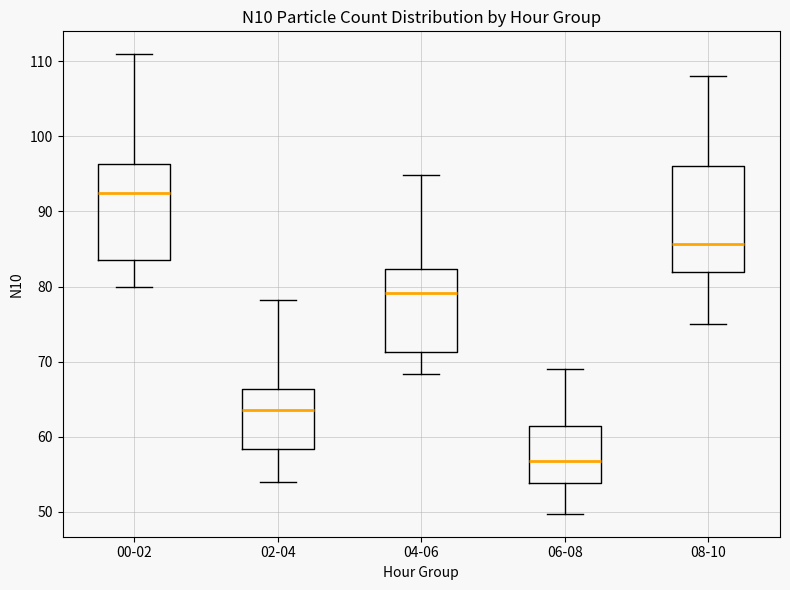

Where does the lower whisker of the box for 04-06 end on the y-axis? The values are not printed on the chart, so give them approximately, as read against the axis.

68